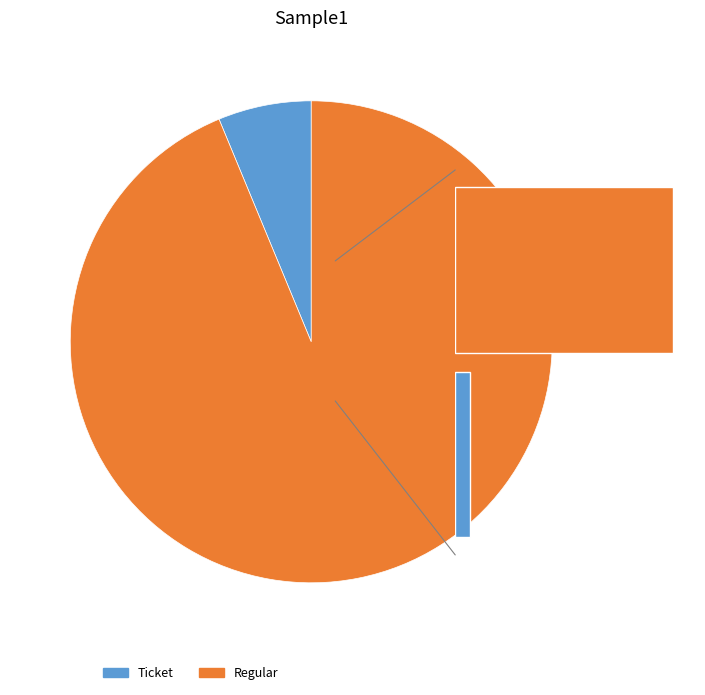

The tx_type=Regular (io_index=15) slice represents 89% of the pie. True or false?

False